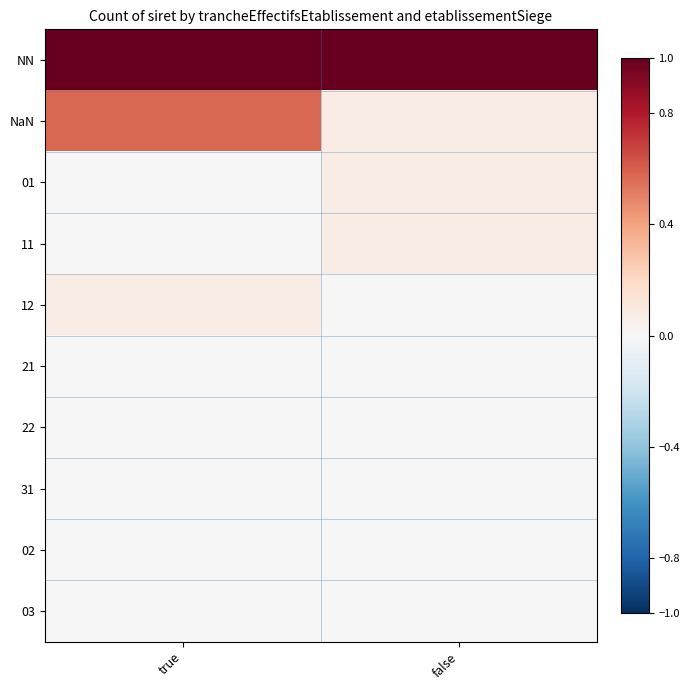

At how many categories does at least one series exceed 0?

2